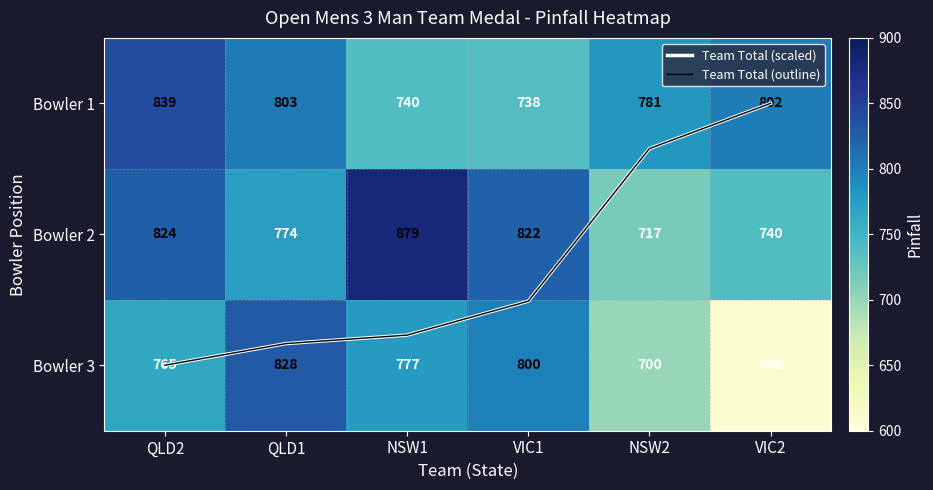

What is the highest value of the Bowler 3 series?

828.0